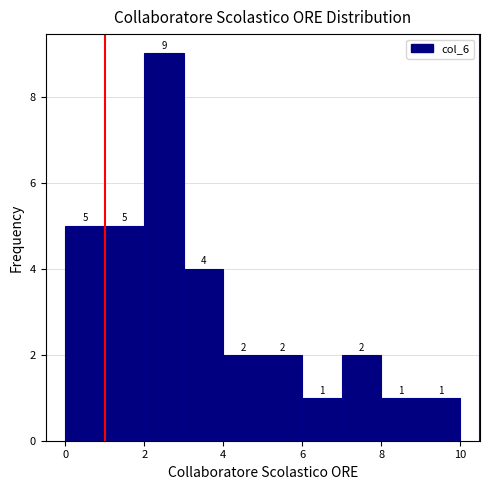

Reading left to right, transcribe this chart: for each bar, give the range it covers on the x-axis and its height.

0 to 1: 5
1 to 2: 5
2 to 3: 9
3 to 4: 4
4 to 5: 2
5 to 6: 2
6 to 7: 1
7 to 8: 2
8 to 9: 1
9 to 10: 1